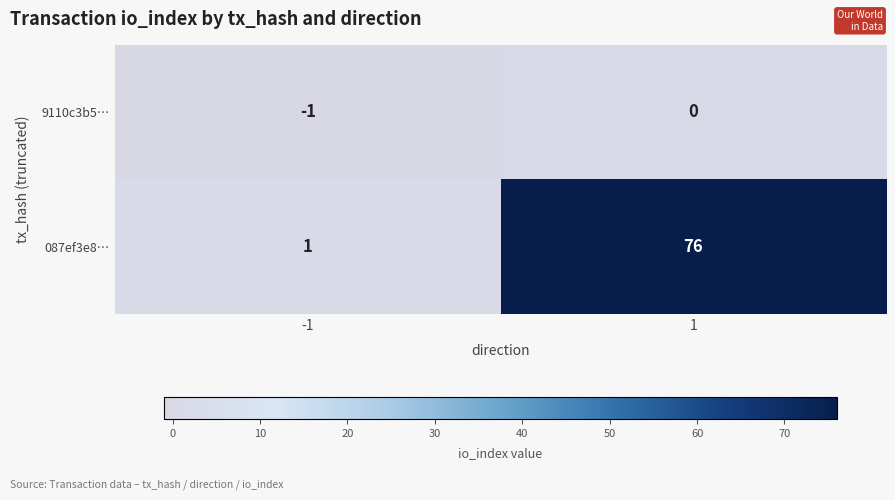

How many categories are shown in the chart?

2